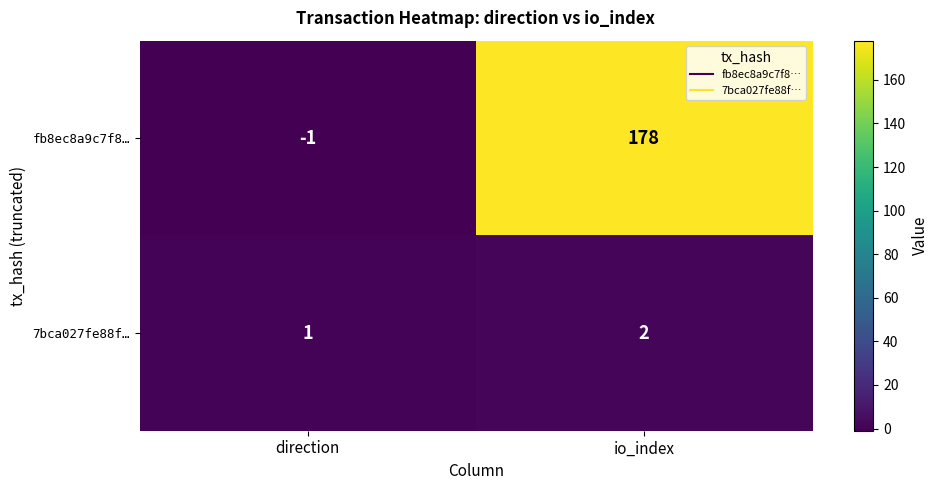

Is it true that 7bca027fe88f… equals 2 at io_index?

True